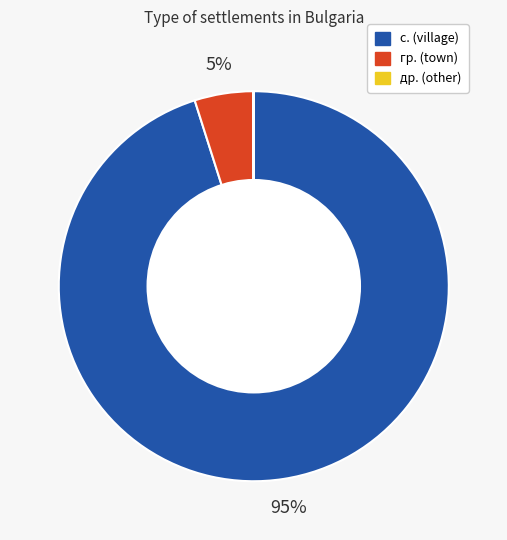

To the nearest percent, what is the difference between the largest and smallest slice percentages?

95%